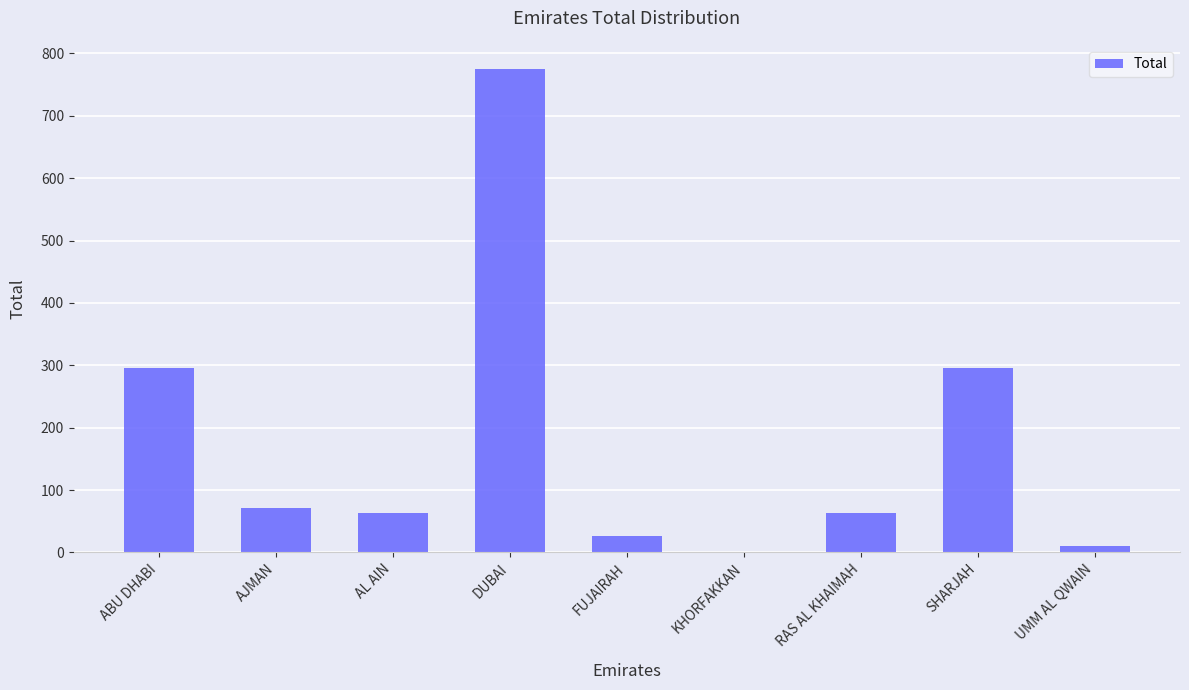

Read the value at SHARJAH.

295